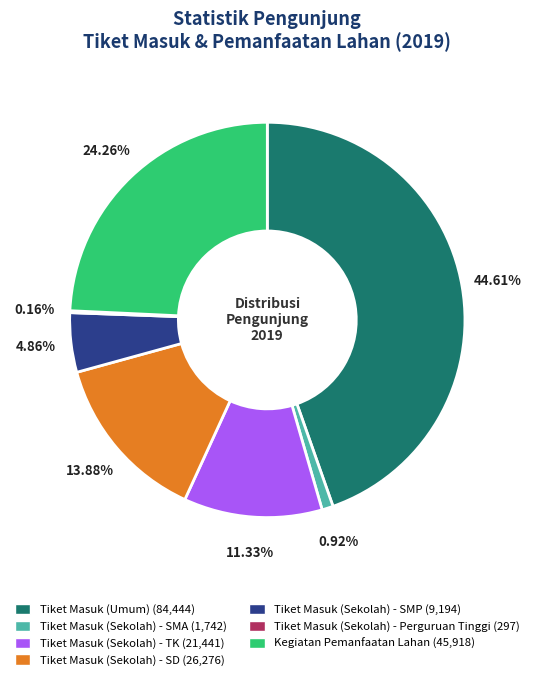

Between Tiket Masuk (Sekolah) - SD and Kegiatan Pemanfaatan Lahan, which is larger?

Kegiatan Pemanfaatan Lahan